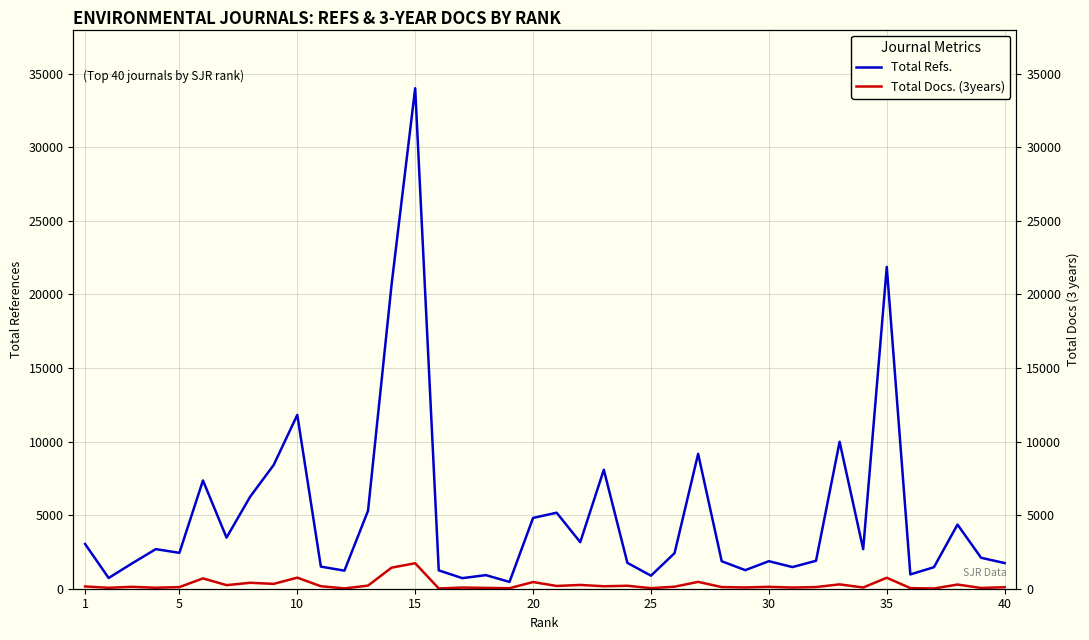

Reading right to left, list all the values displayed in this chart.

Total Refs.: 1744	2103	4360	1462	972	21871	2687	9985	1899	1471	1871	1262	1867	9168	2418	887	1757	8084	3162	5166	4811	462	923	719	1247	34012	20684	5298	1228	1502	11812	8412	6249	3475	7358	2438	2690	1727	729	3042
Total Docs. (3years): 104	52	284	15	42	745	83	296	113	79	129	85	112	466	138	38	201	168	257	187	454	35	56	79	17	1731	1432	212	21	170	752	330	403	244	702	110	67	129	64	153